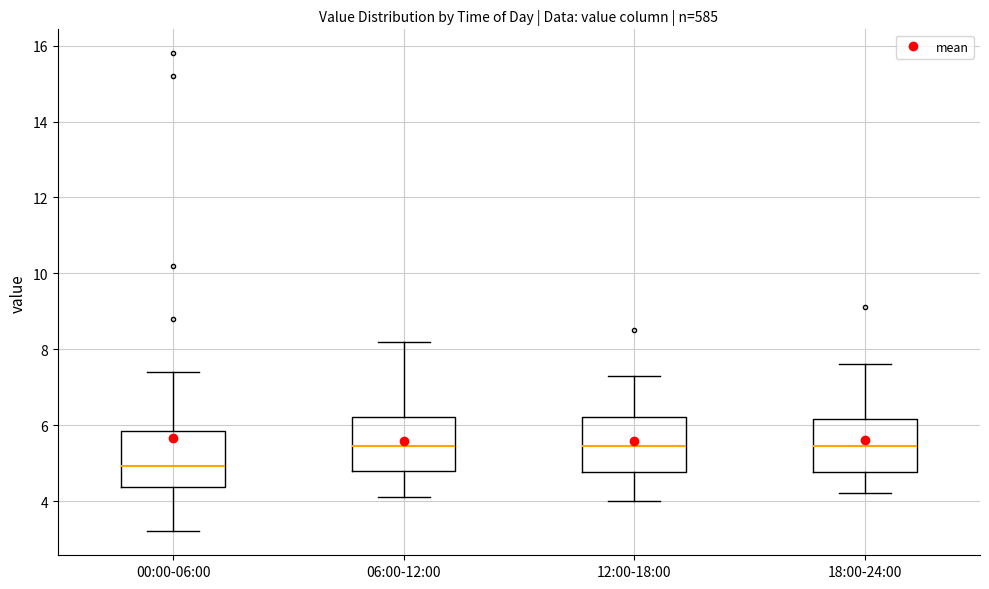

Reading left to right, read every box against the y-axis: the position of its median line, the range the box covers, and the ends of its whiskers. The values are not printed on the chart, so give them approximately, as read against the axis.

00:00-06:00: median 5.0, box 4.4 to 5.8, whiskers 3.2 to 7.4
06:00-12:00: median 5.4, box 4.8 to 6.2, whiskers 4.2 to 8.2
12:00-18:00: median 5.4, box 4.8 to 6.2, whiskers 4.0 to 7.4
18:00-24:00: median 5.4, box 4.8 to 6.2, whiskers 4.2 to 7.6